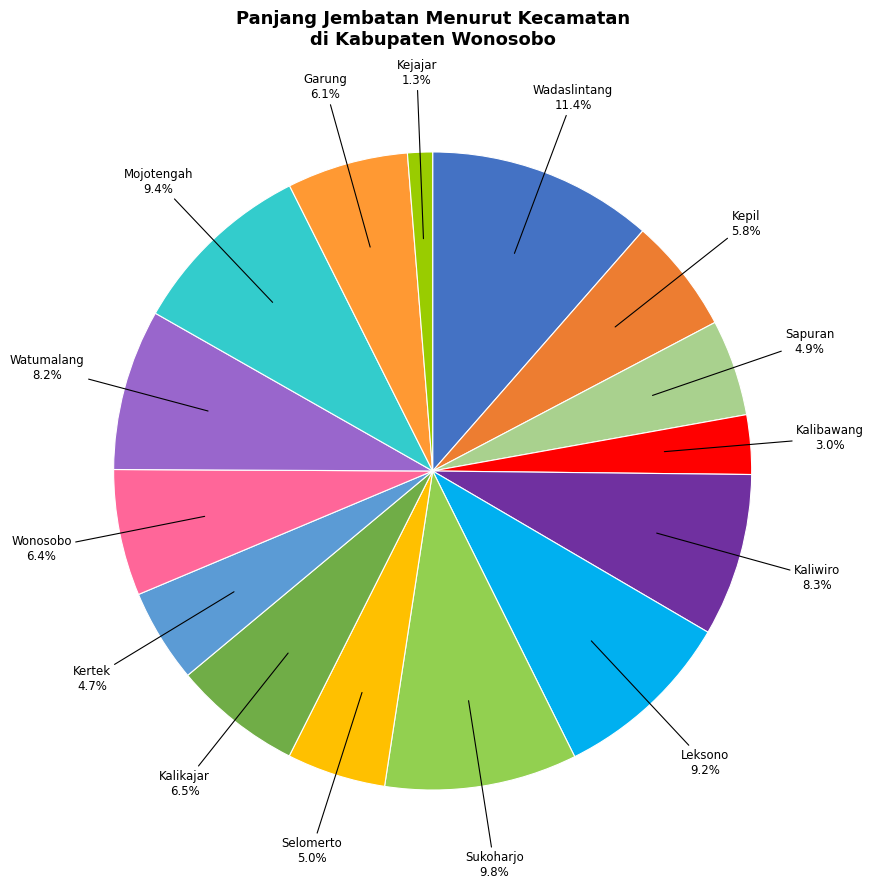

Which category has the biggest portion of the pie?

Wadaslintang